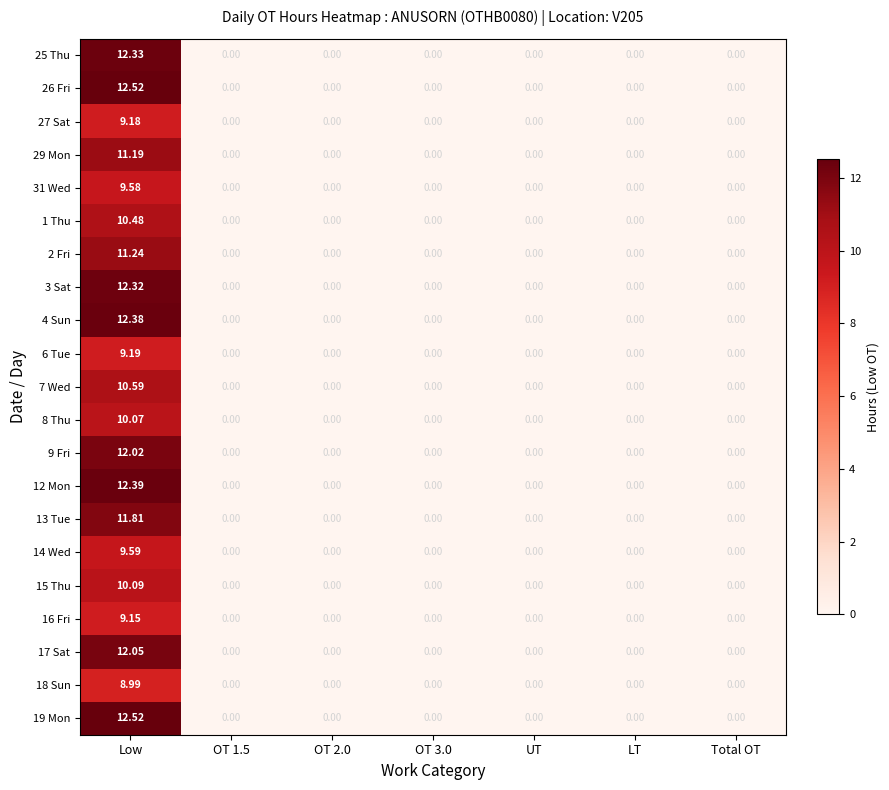

Which category has the highest value across all series?

Low